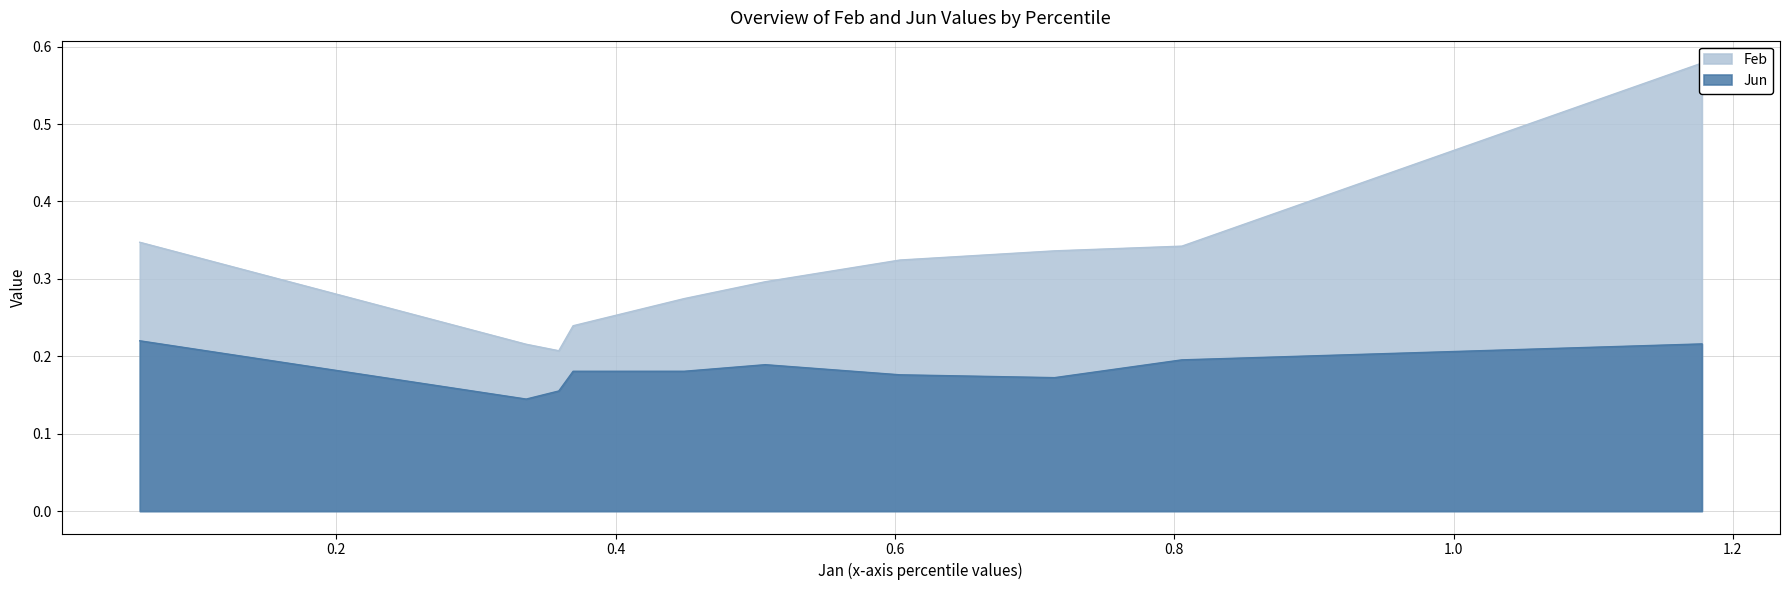

What are all the series names shown in the legend?

Feb, Jun